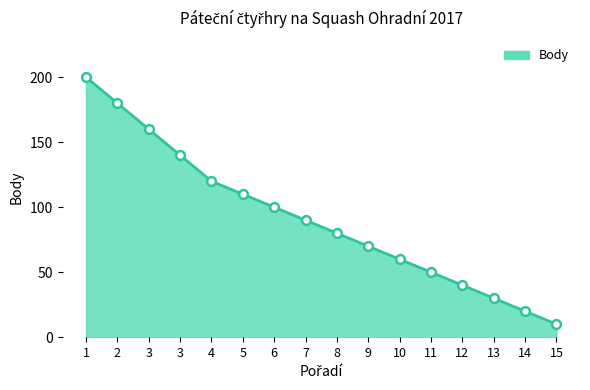

Which has a higher value, 9 or 4?

4